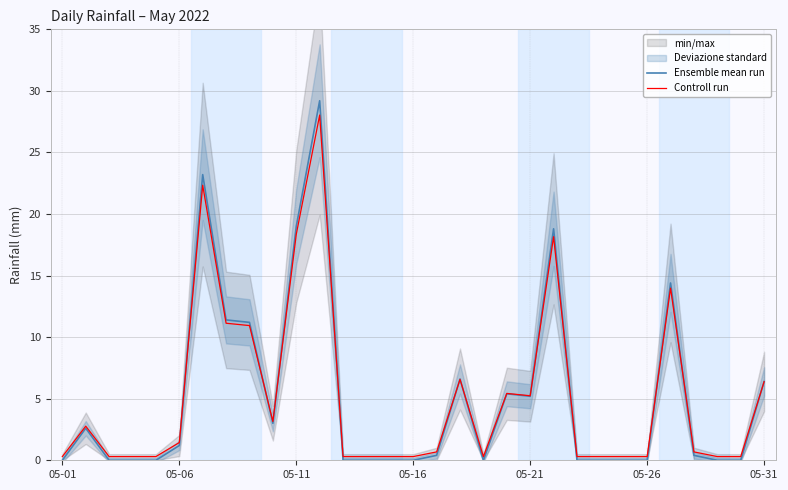

What is the maximum value for Controll run?

28.0